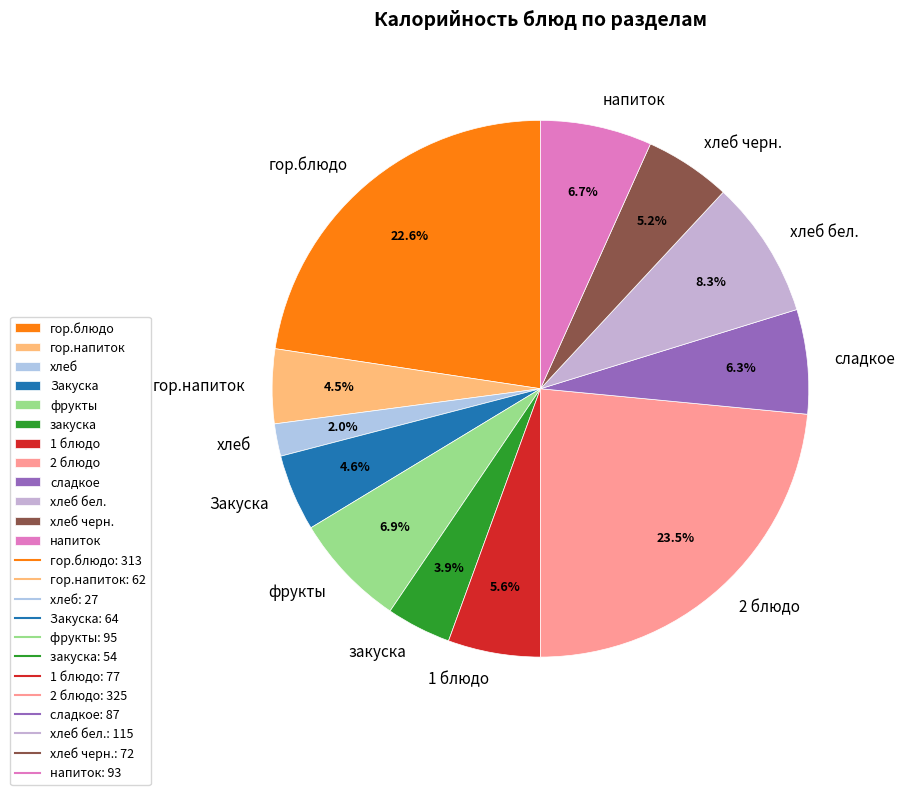

How many segments does this pie chart have?

12